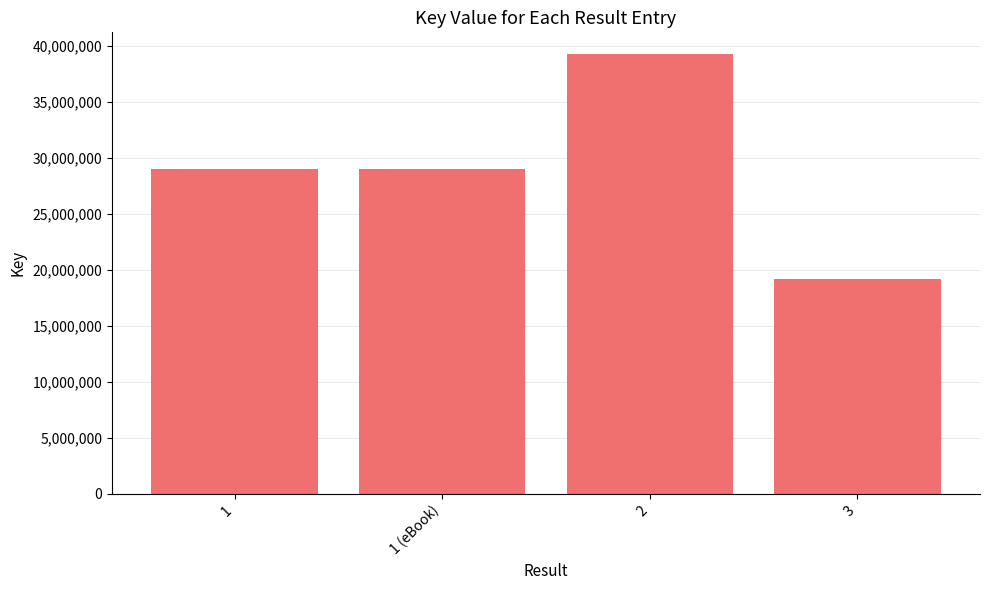

What is the maximum value shown in the chart?

39259956